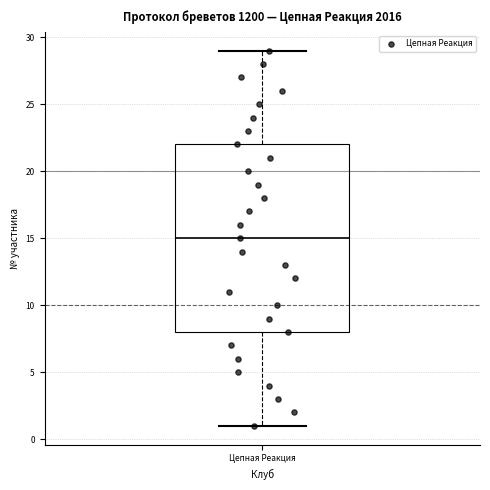

Read this box plot against the y-axis: the position of the median line, the range covered by the box, and the ends of both whiskers. The values are not printed on the chart, so give them approximately, as read against the axis.

median 15, box 8 to 22, whiskers 1 to 29